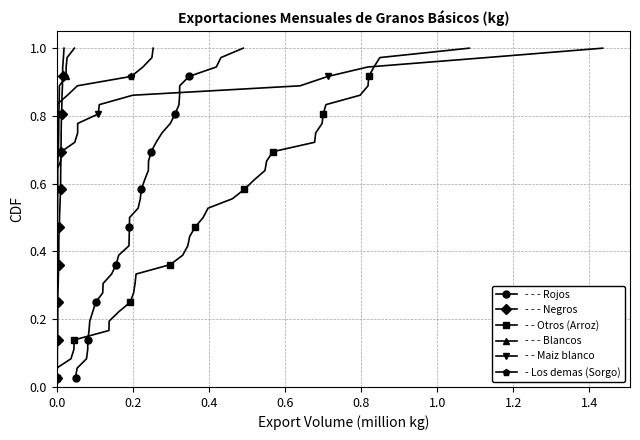

True or false: - - - Rojos has more than 0 points higher than both neighbors.

False